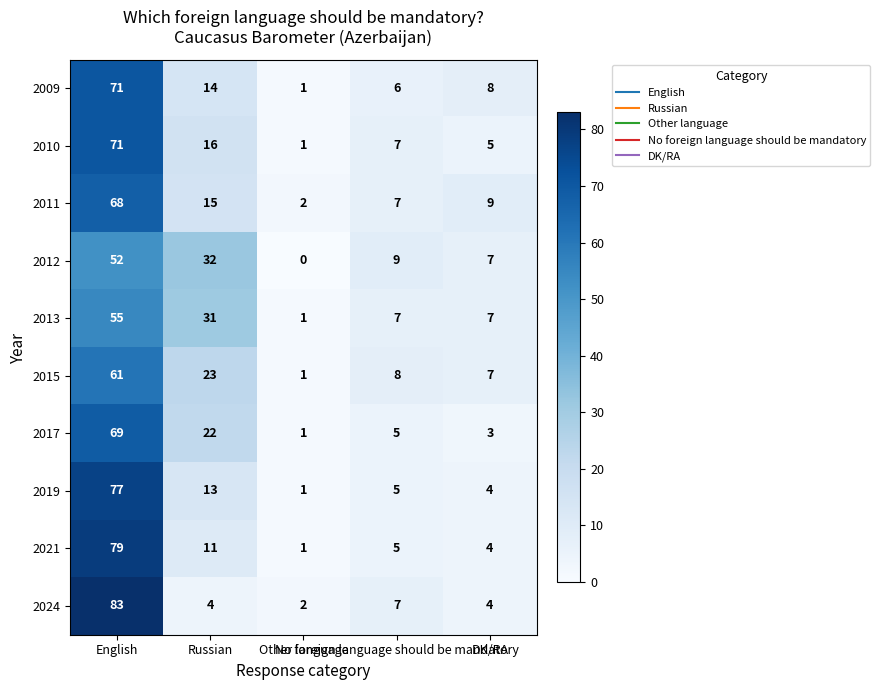

How many series are shown in this chart?

10